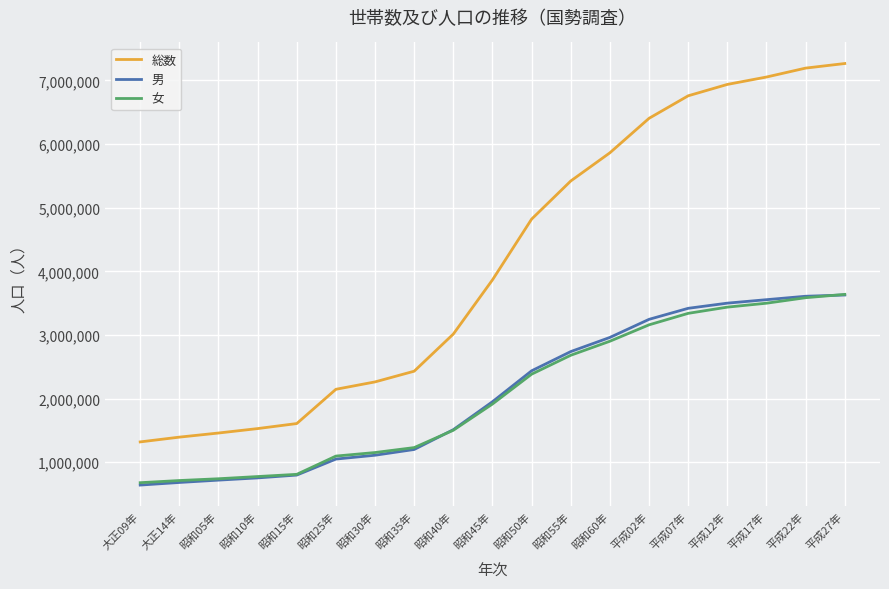

True or false: 総数 and 女 cross at least once.

False